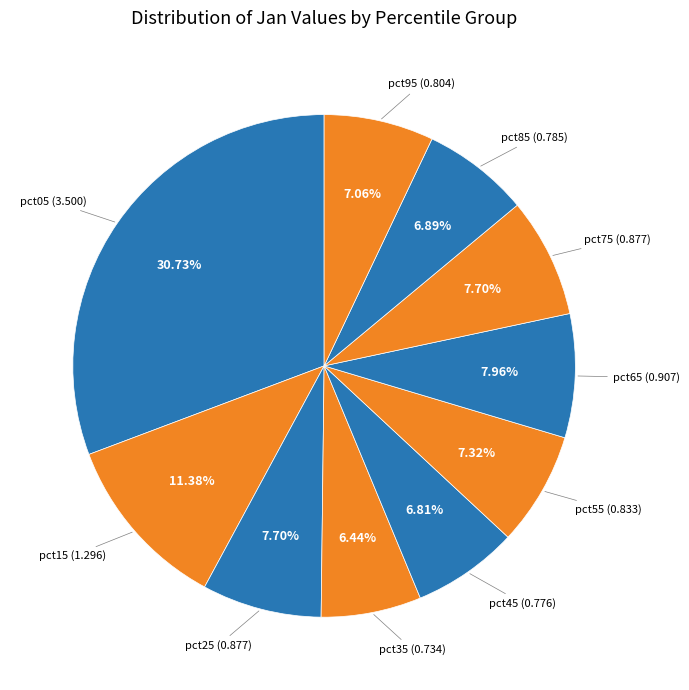

Is it true that pct45 is 7% of the pie?

True